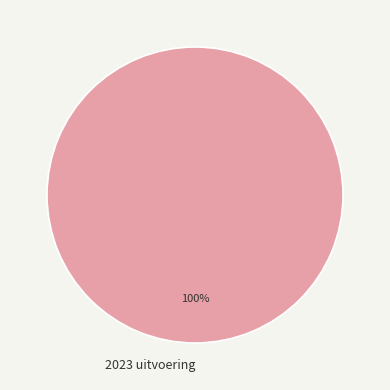

Which category accounts for the majority?

2023 uitvoering